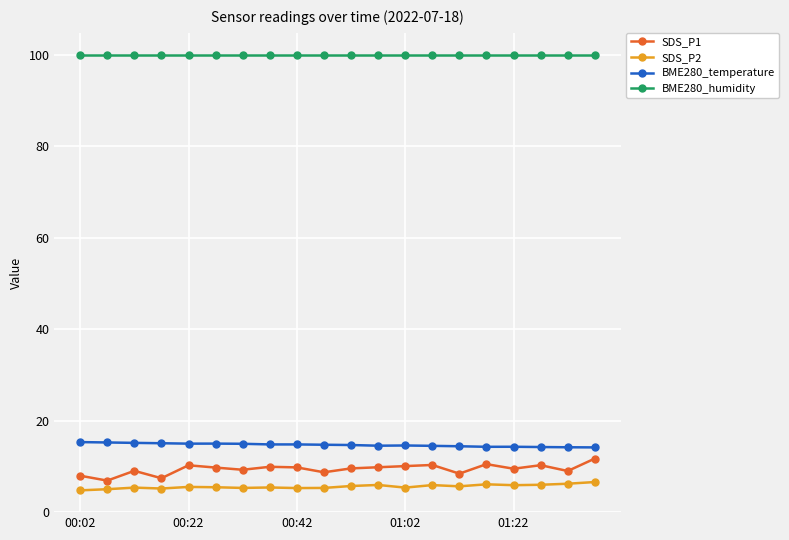

How many categories are shown in the chart?

20